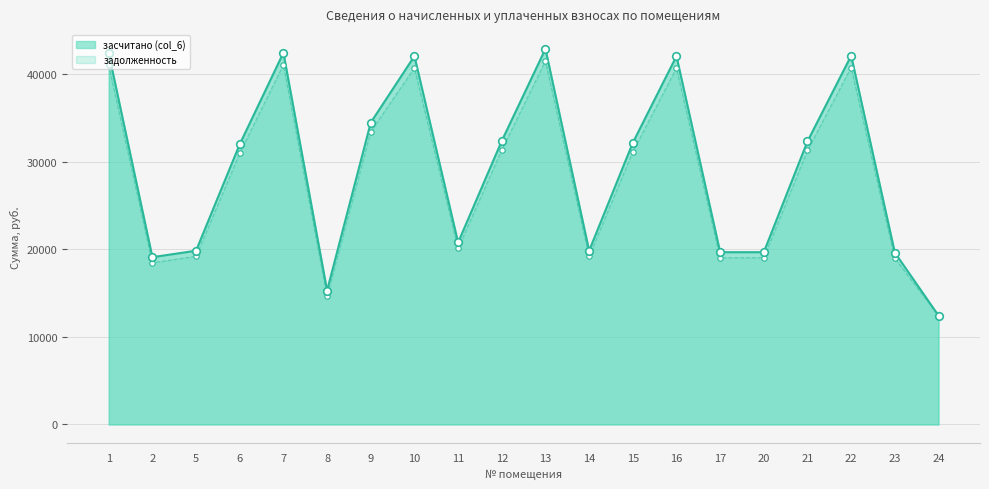

What is the ratio of the value at 24 to the value at 16?

0.3